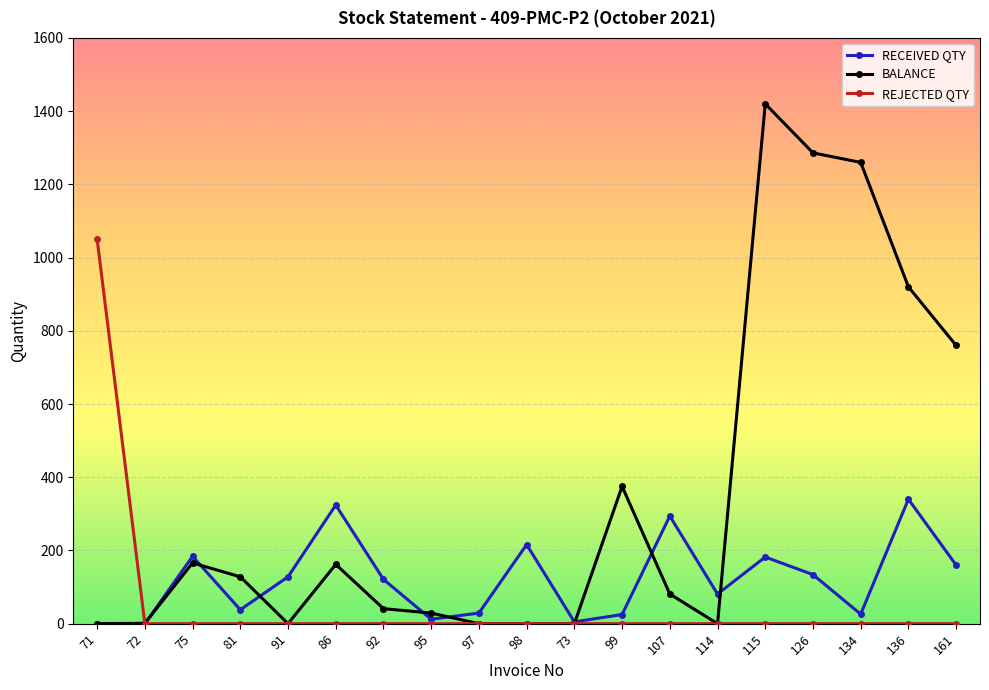

Read the RECEIVED QTY value at 126, to the nearest 50.

150